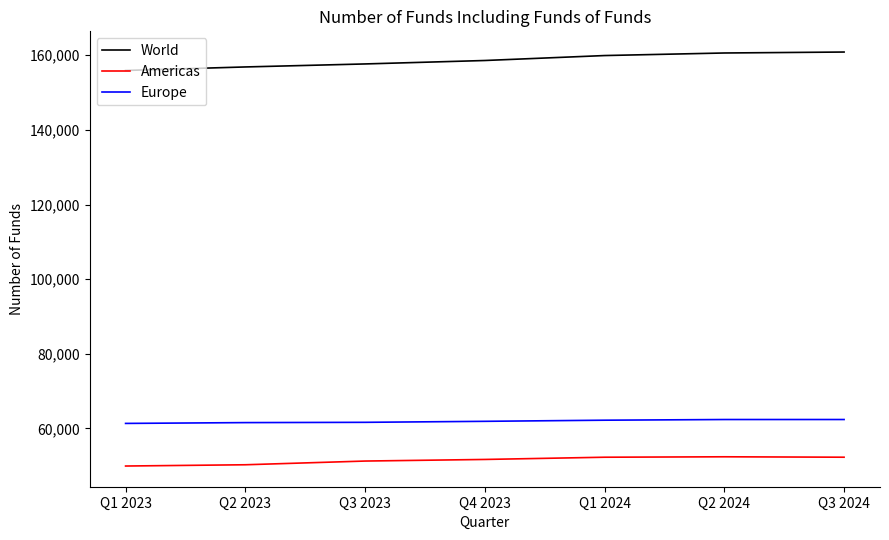

How many categories are shown in the chart?

7